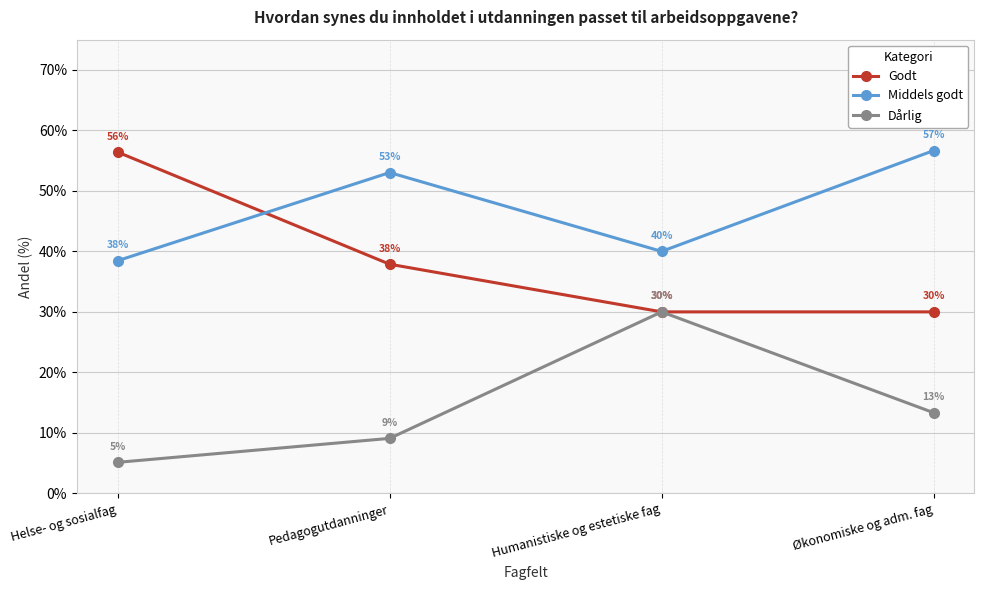

What is the total value across all series at Pedagogutdanninger?

1.0